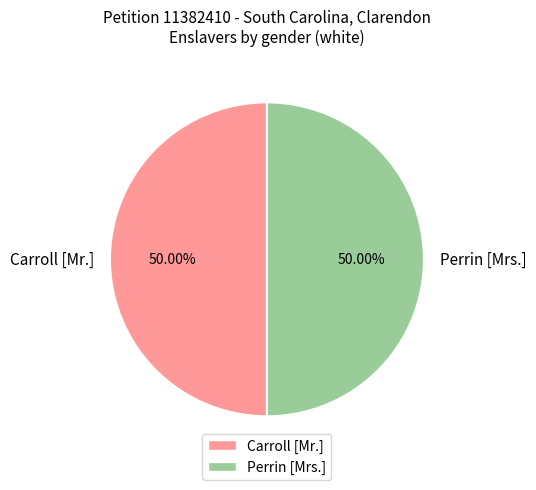

The Perrin [Mrs.] slice represents 58% of the pie. True or false?

False